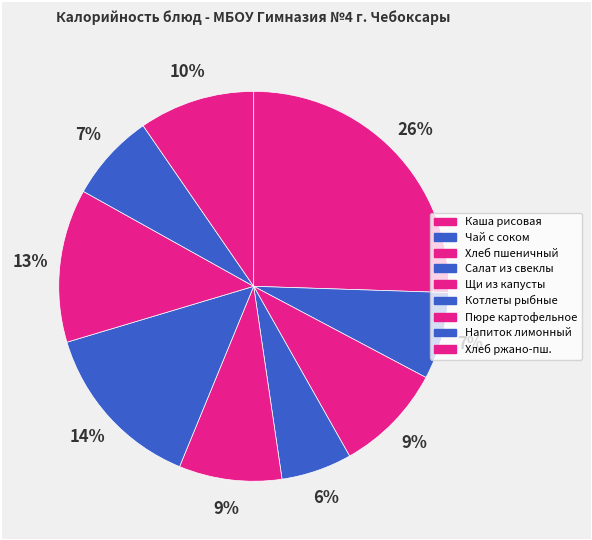

How many segments does this pie chart have?

9